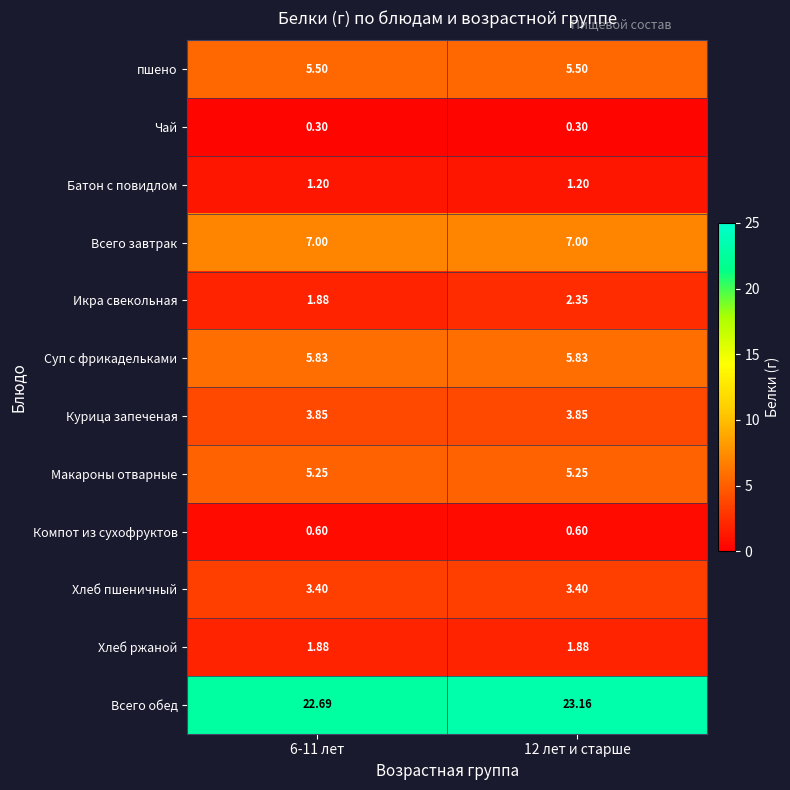

List the series in order of their peak value, lowest first.

Чай, Компот из сухофруктов, Батон с повидлом, Хлеб ржаной, Икра свекольная, Хлеб пшеничный, Курица запеченая, Макароны отварные, пшено, Суп с фрикадельками, Всего завтрак, Всего обед